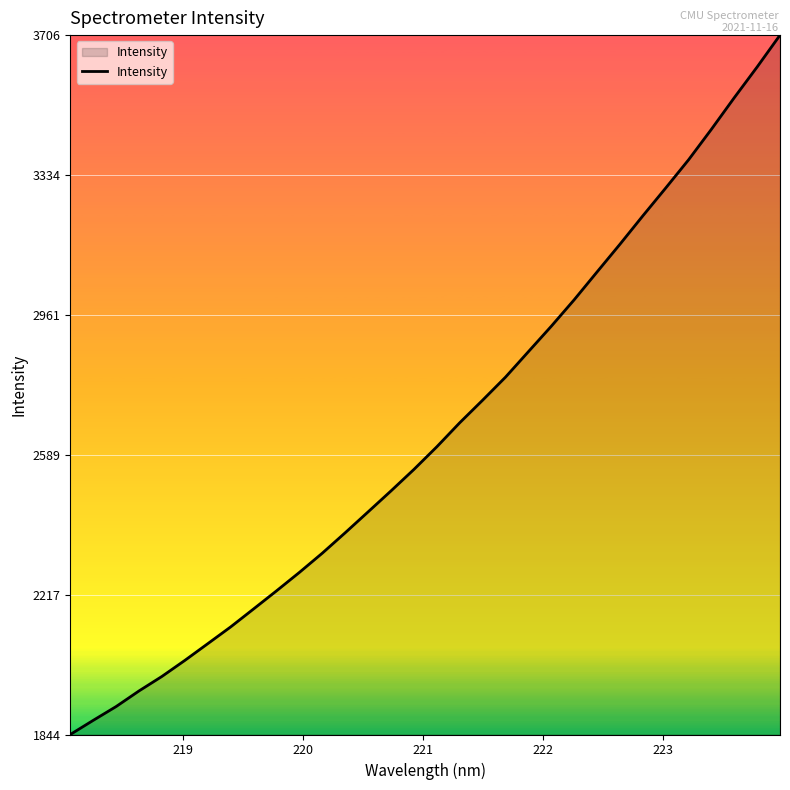

Does the chart display data point markers on the line(s)?

No